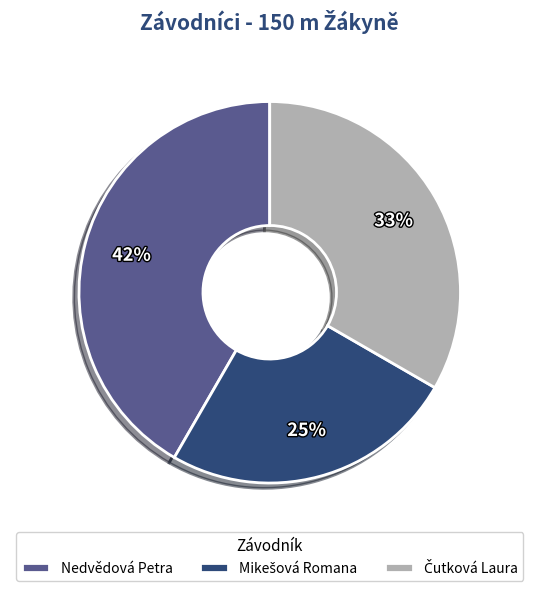

Is there any slice that represents more than half of the pie?

No